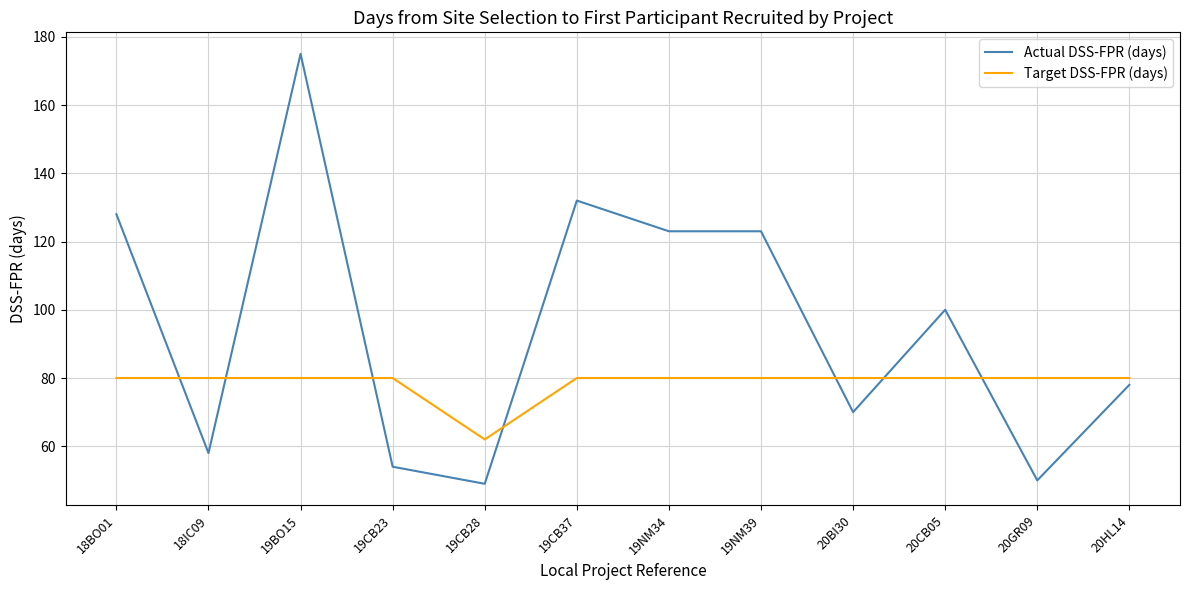

What is the maximum value shown in the chart?

175